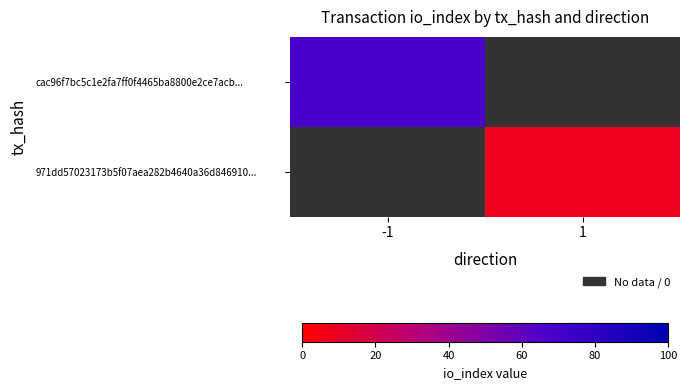

At -1, list the series in order from largest to smallest.

cac96f7bc5c1e2fa7ff0f4465ba8800e2ce7acb..., 971dd57023173b5f07aea282b4640a36d846910...